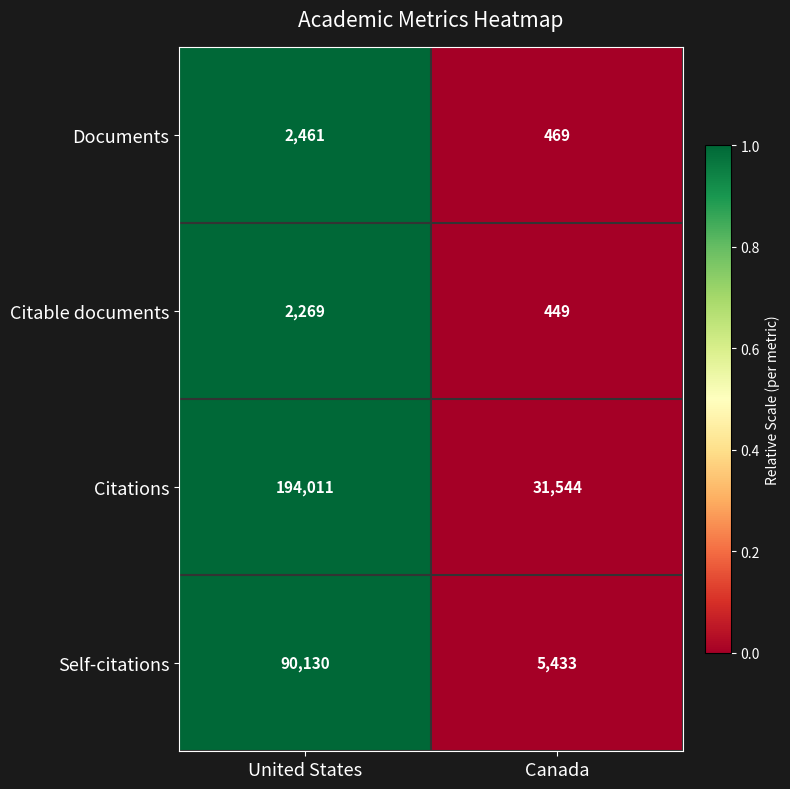

How many series are shown in this chart?

4